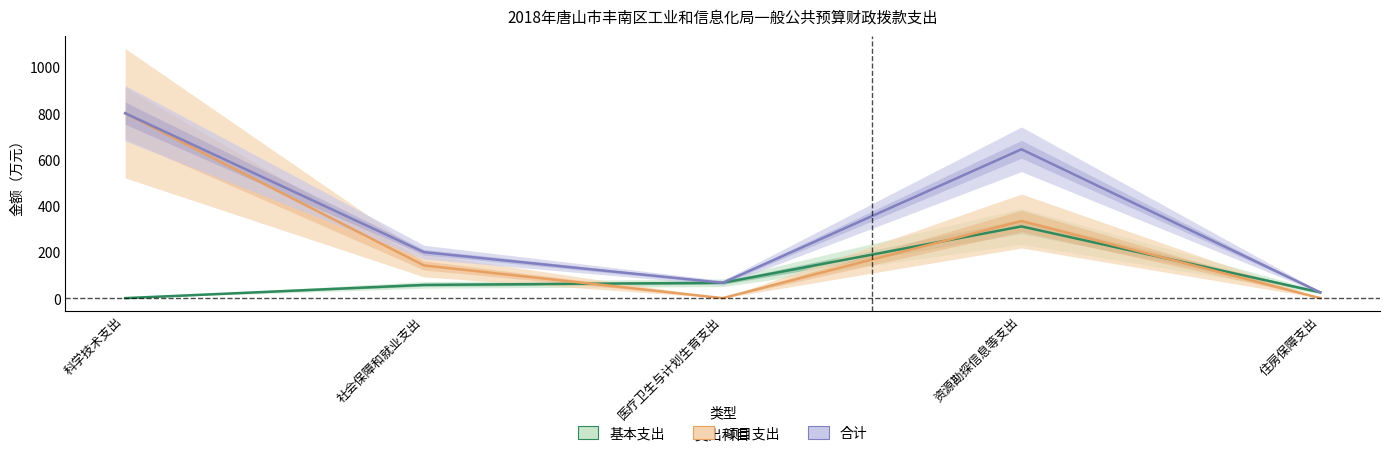

True or false: 项目支出 and 基本支出 cross at least once.

True